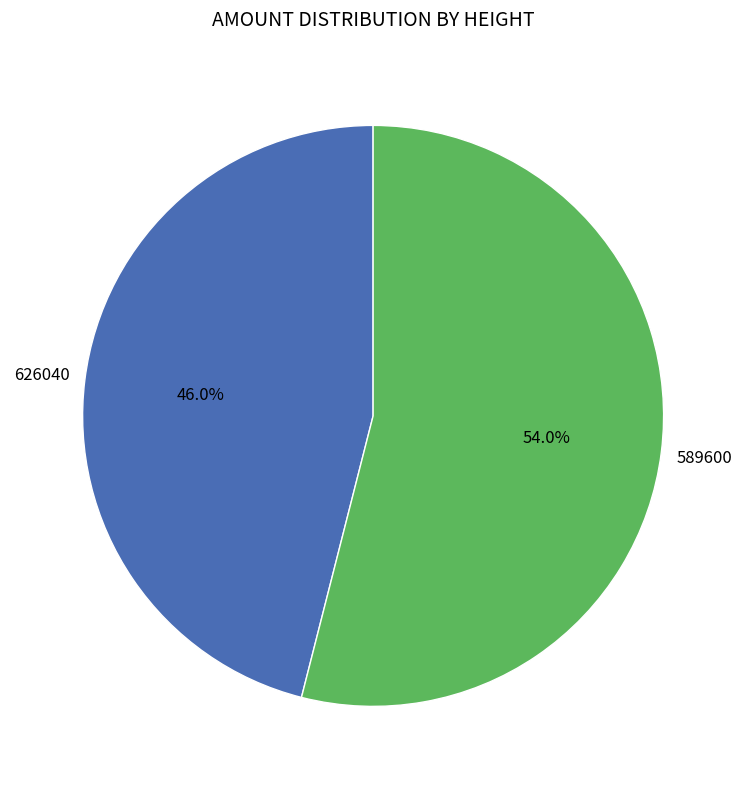

Is there any slice that represents more than half of the pie?

Yes